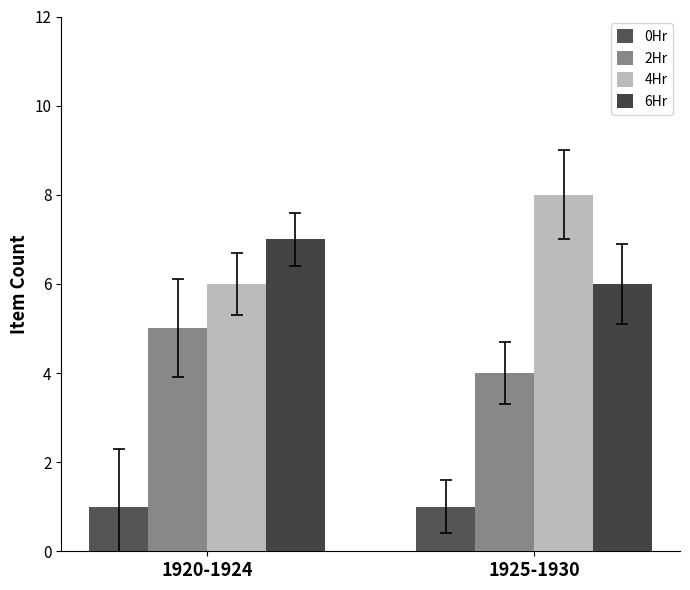

What is the sum of the 4Hr values at 1925-1930 and 1920-1924?

14